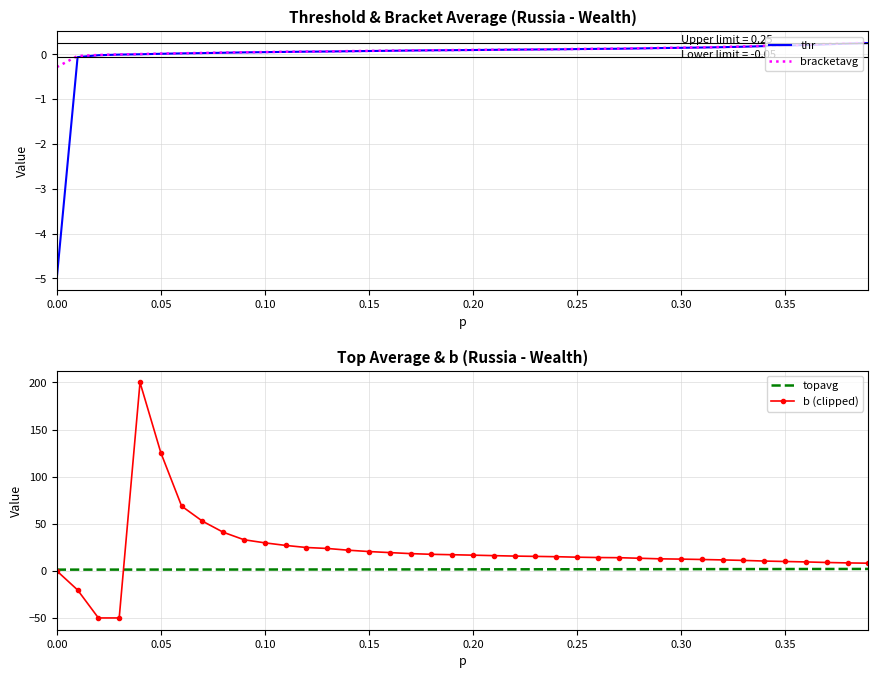

What is the lowest value of the bracketavg series?

-0.3